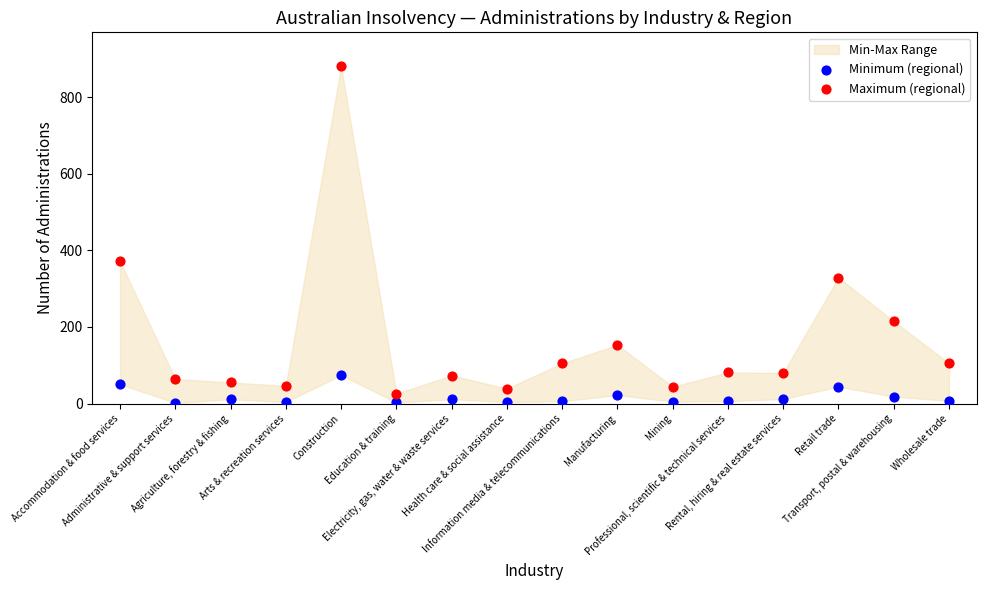

Which series contains the highest Y value?

Maximum (regional)